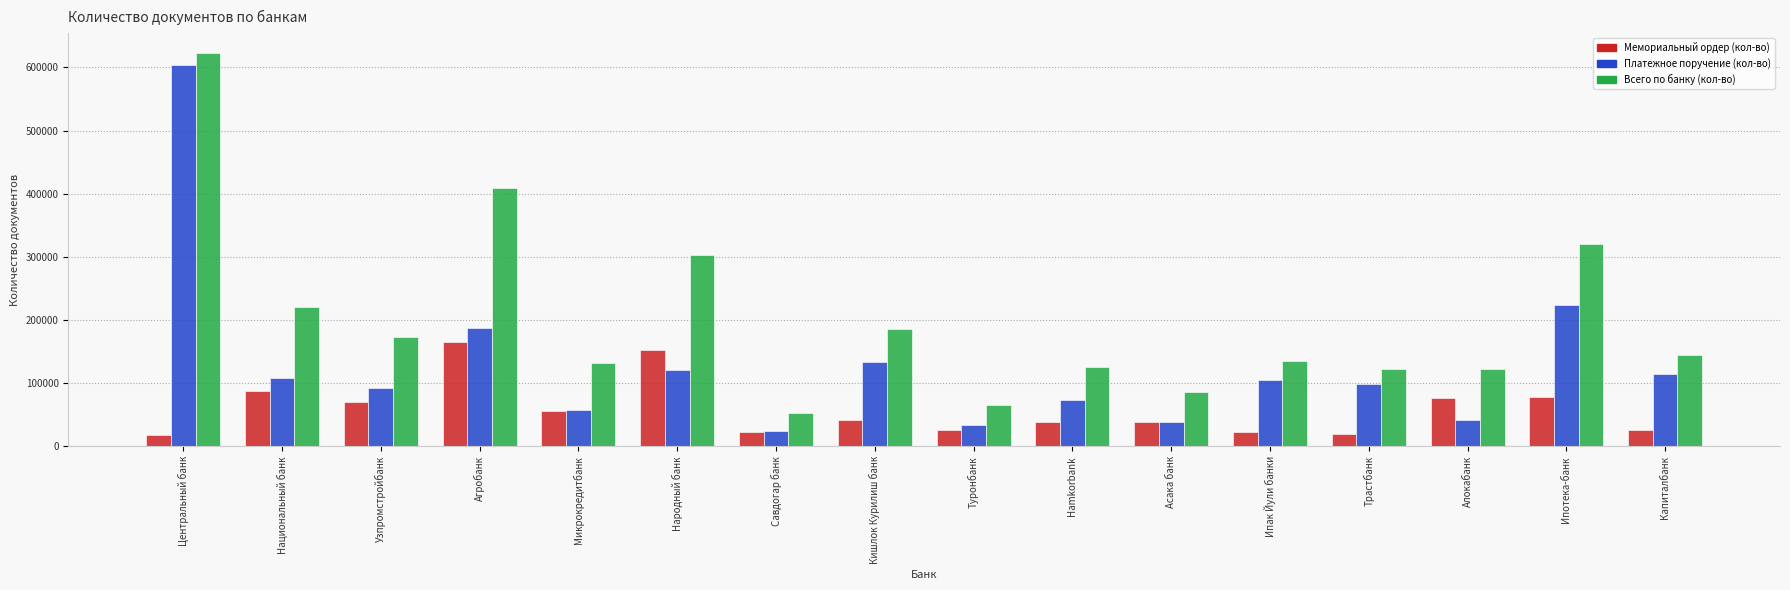

True or false: Мемориальный ордер (кол-во) has a value of 22791 at Савдогар банк.

True